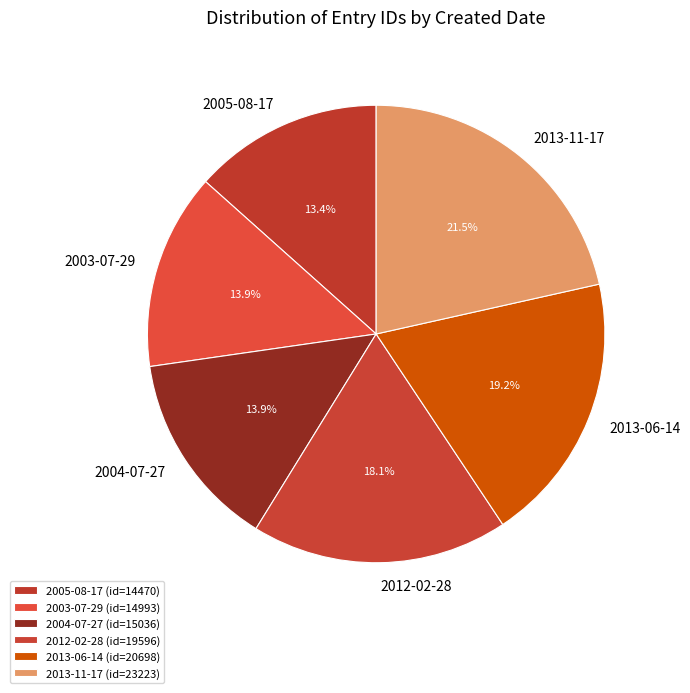

True or false: 2013-06-14 accounts for 6% of the total.

False